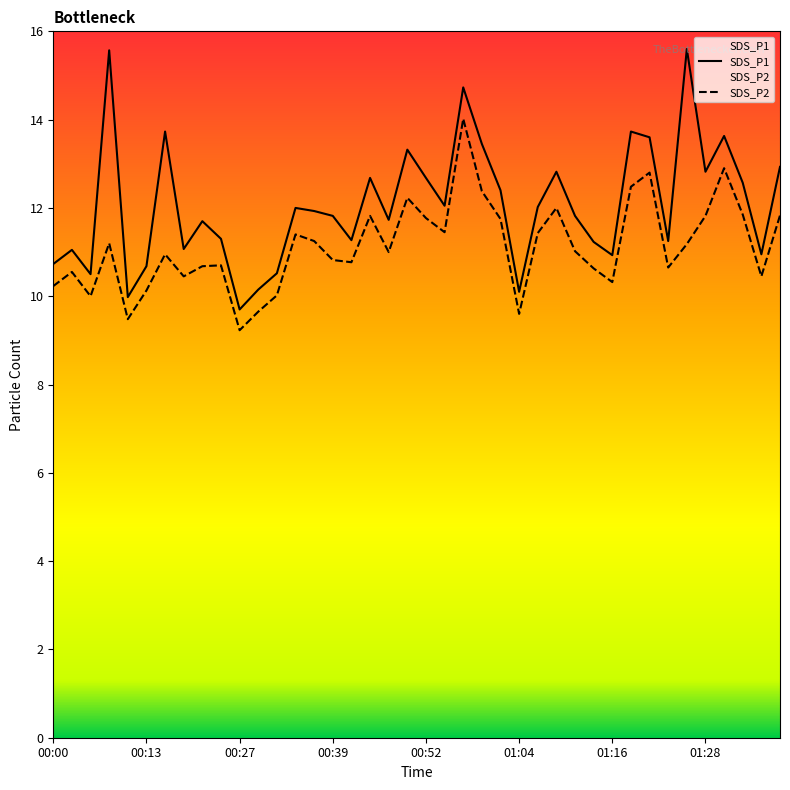

Which has a higher value, 00:05 or 00:27?

00:05